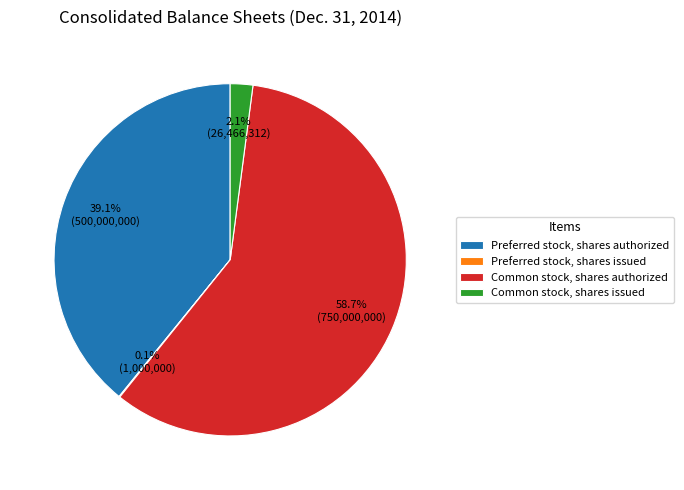

The Common stock, shares authorized slice represents 47% of the pie. True or false?

False